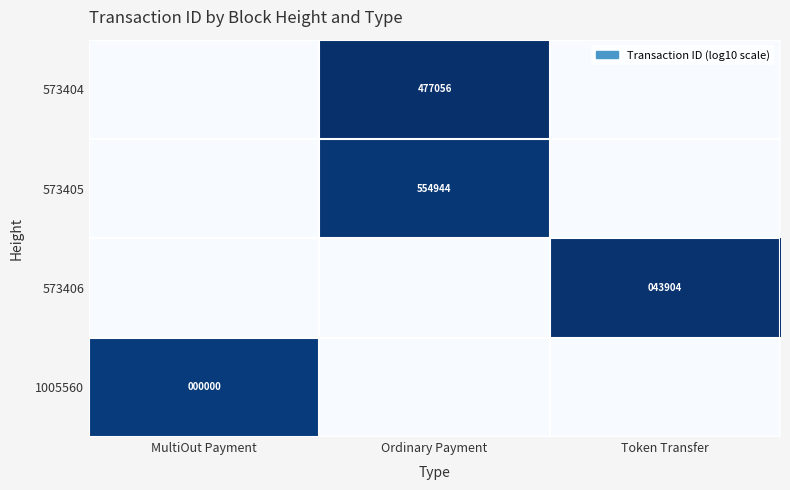

The 573406 series shows 43904 at Token Transfer. True or false?

True